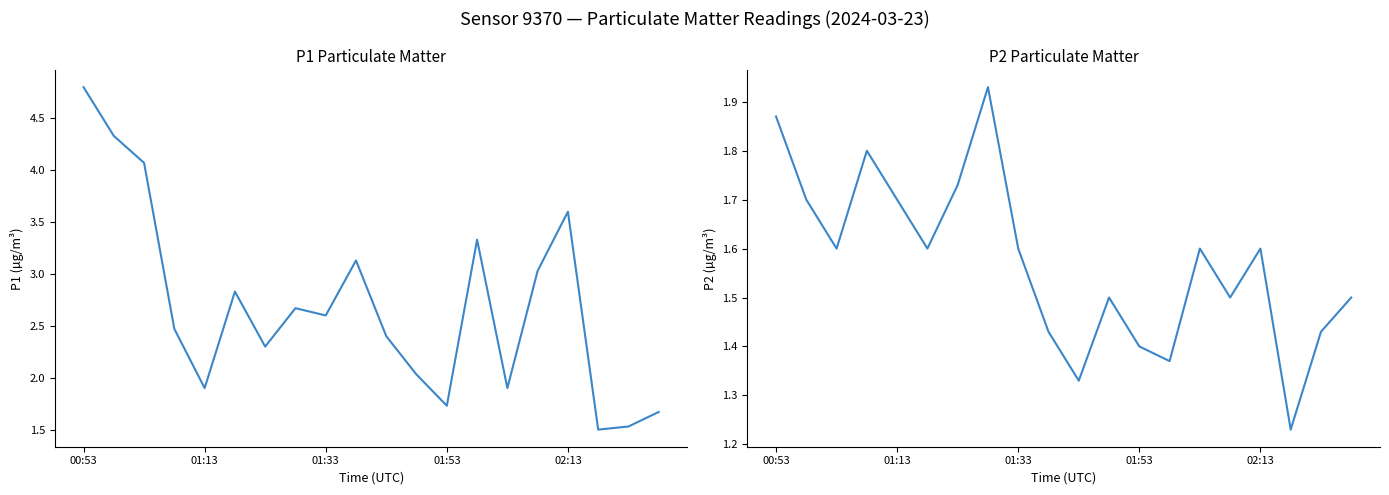

At which label does P1 first exceed 2?

00:53